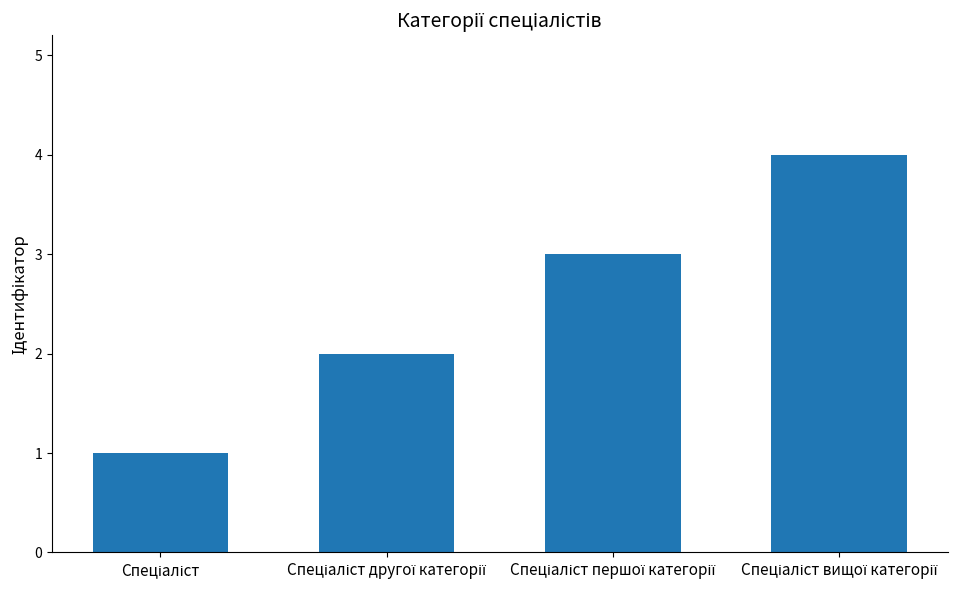

What is the difference between the maximum and minimum values?

3